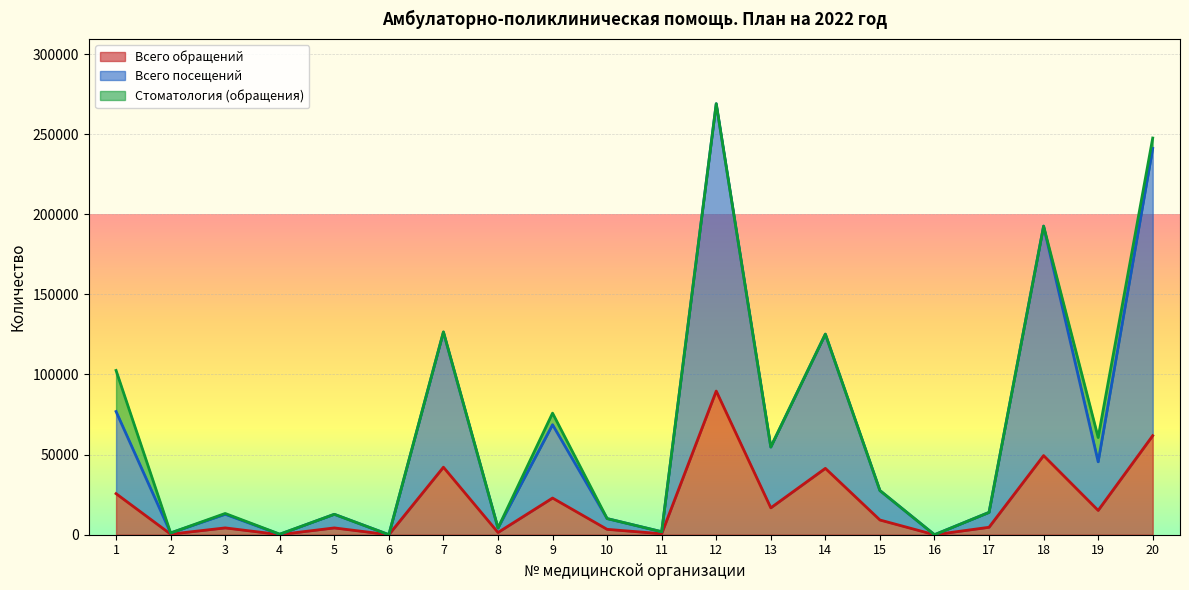

True or false: Всего посещений and Всего обращений intersect in this chart.

False